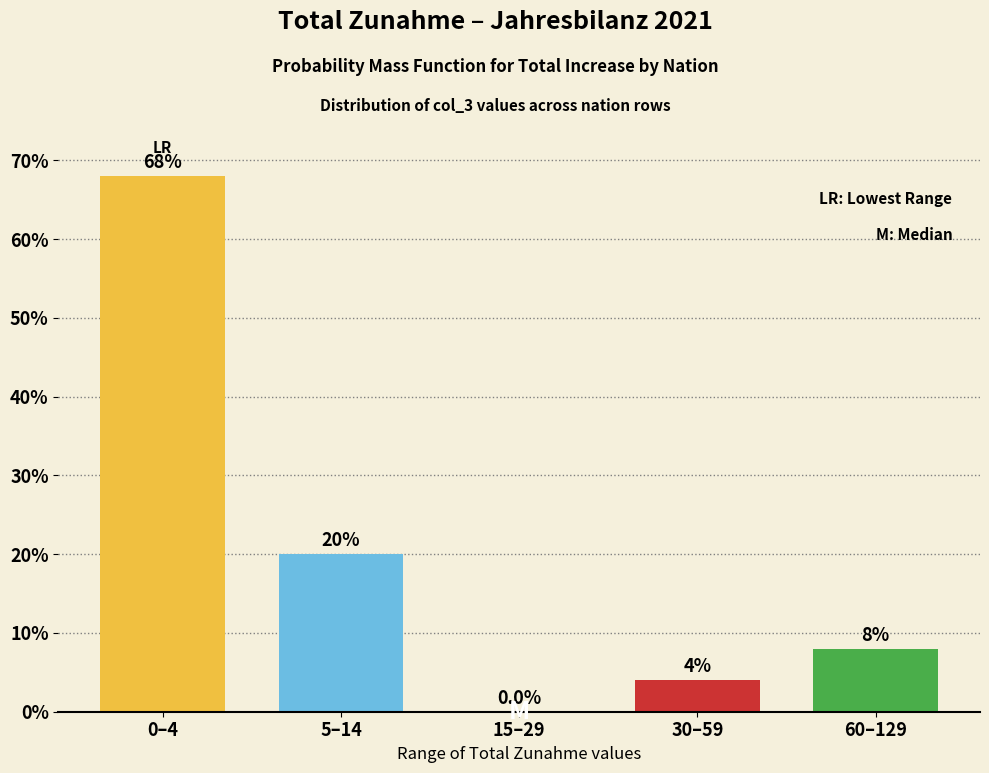

Reading left to right, extract all data points from this chart.

0–4=68	5–14=20	15–29=0	30–59=4	60–129=8